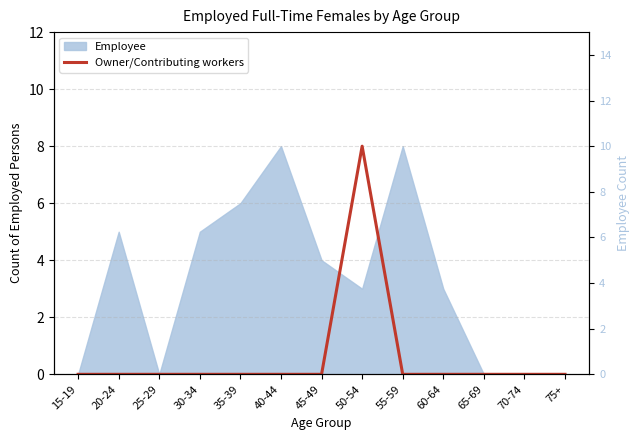

What position from the left is 30-34?

4